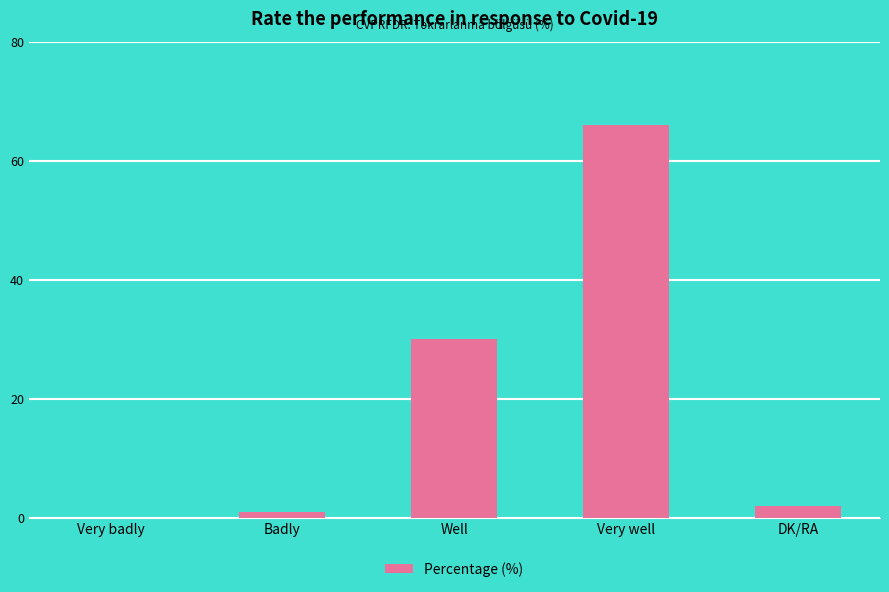

Reading left to right, transcribe all the data shown in this chart.

0	1	30	66	2